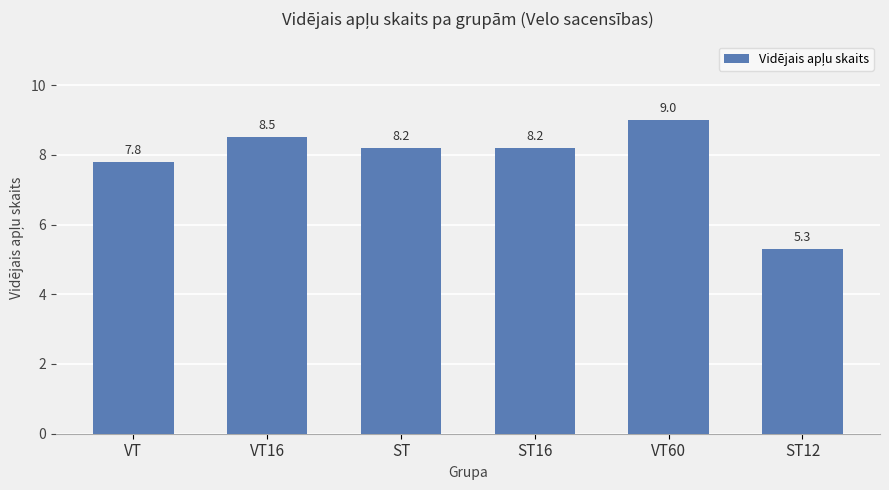

What is the value of the 2nd bar from the left?

8.5